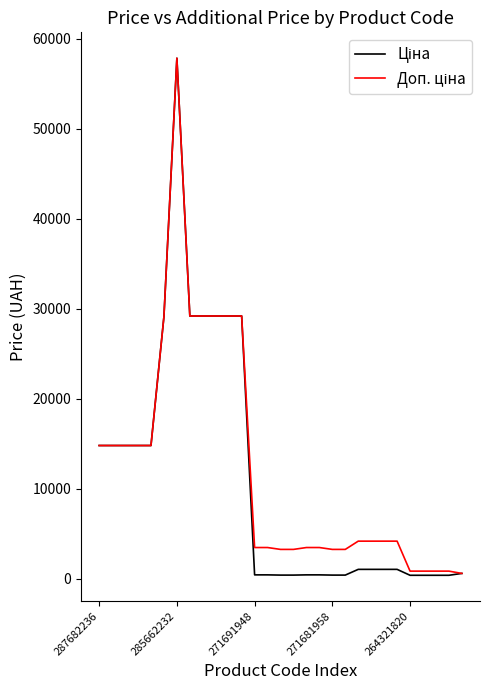

What is the maximum value shown in the chart?

57826.2